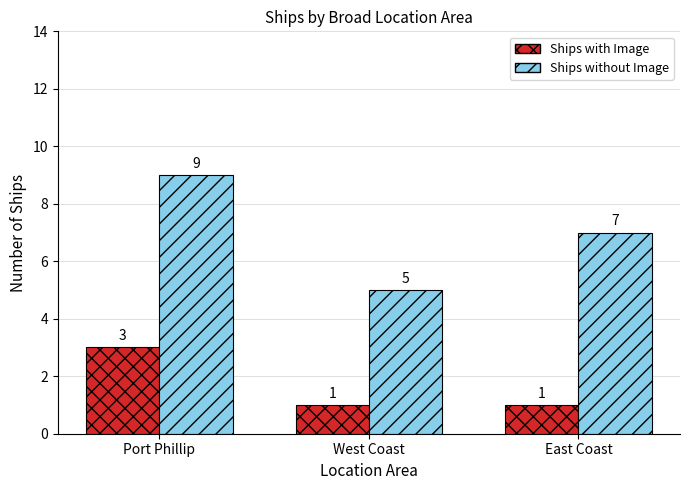

The Ships without Image series shows 9 at Port Phillip. True or false?

True